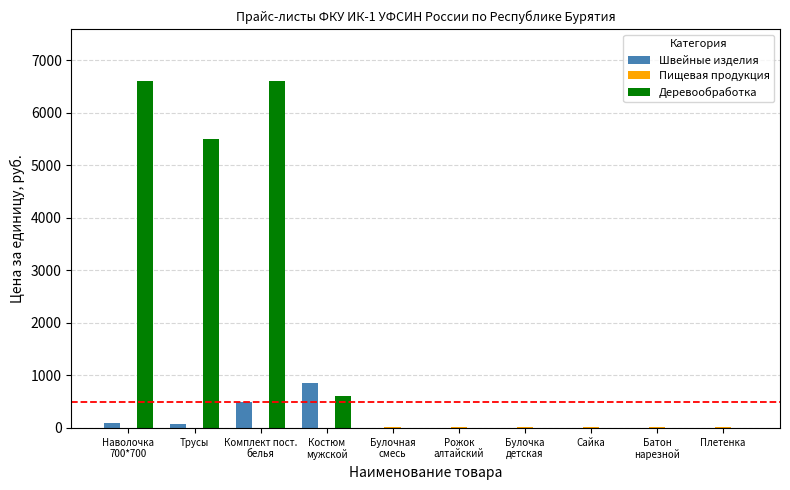

Which series has the largest total across all categories?

Деревообработка